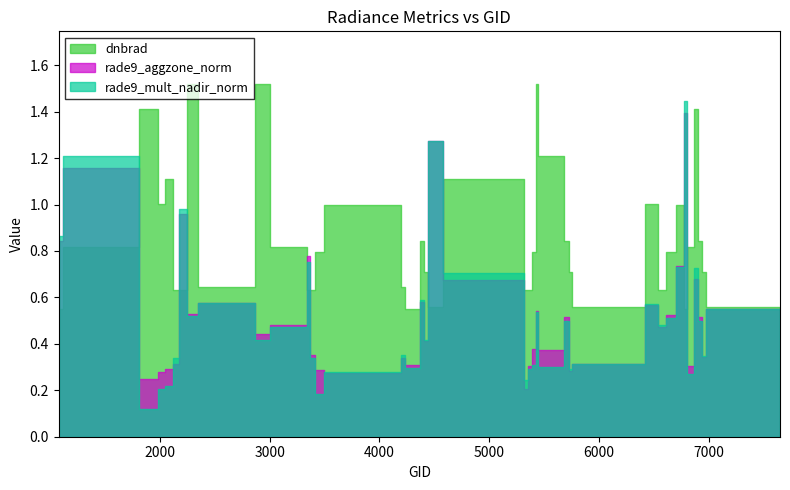

Which series has the largest total across all categories?

dnbrad